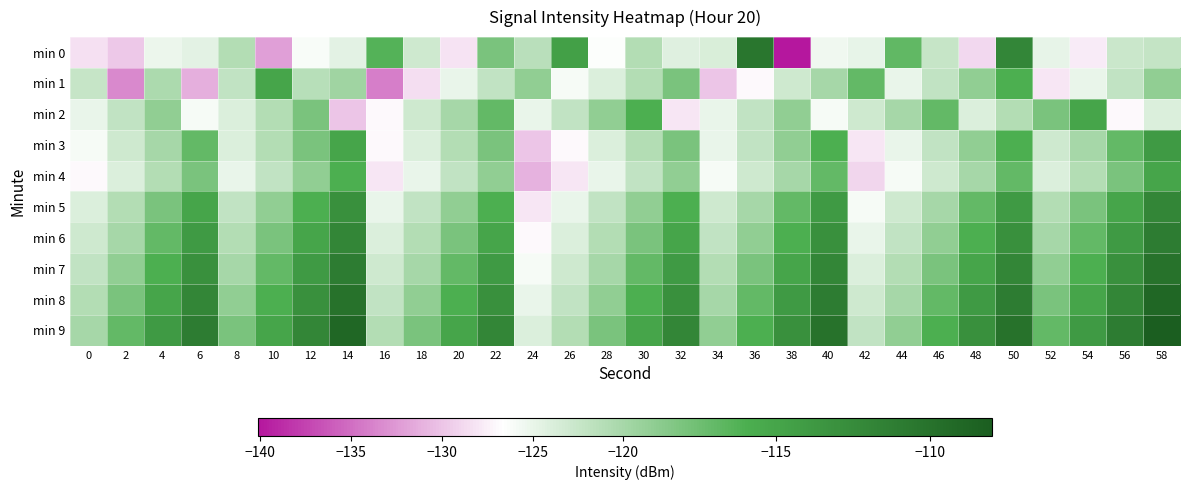

Which series has the widest spread of values?

min 0